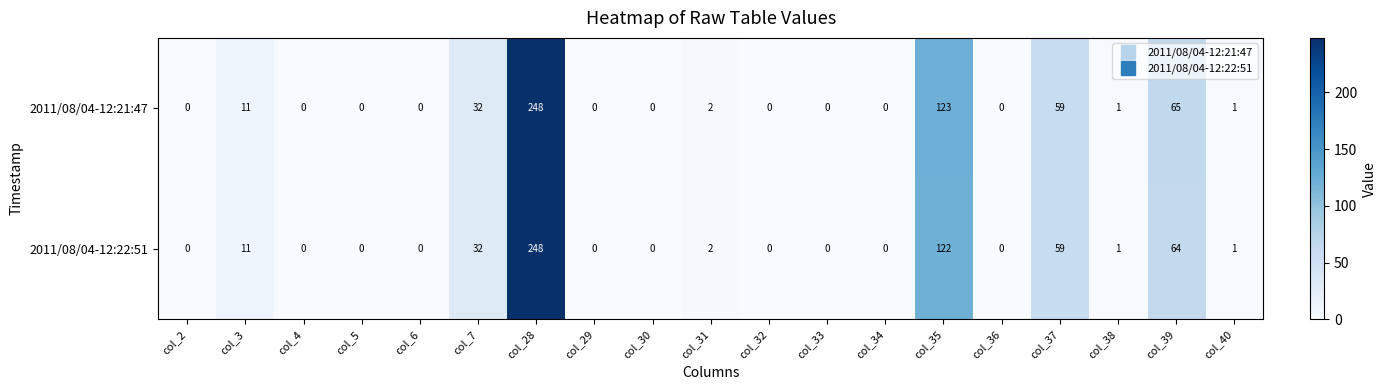

The value of 2011/08/04-12:21:47 at col_5 is -99. True or false?

False